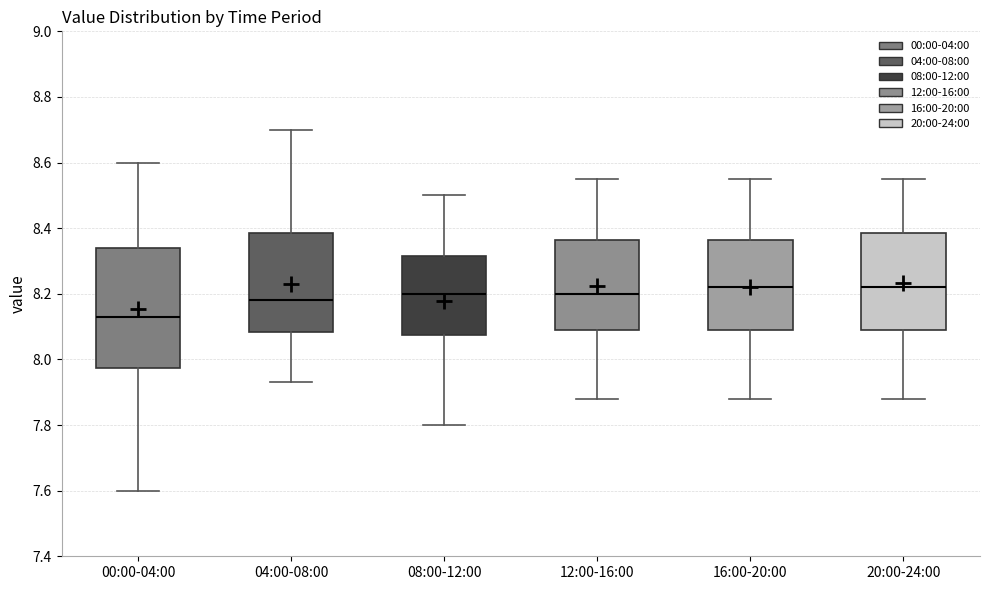

Where is the lower edge of the box for 08:00-12:00 on the y-axis? The values are not printed on the chart, so give them approximately, as read against the axis.

8.08